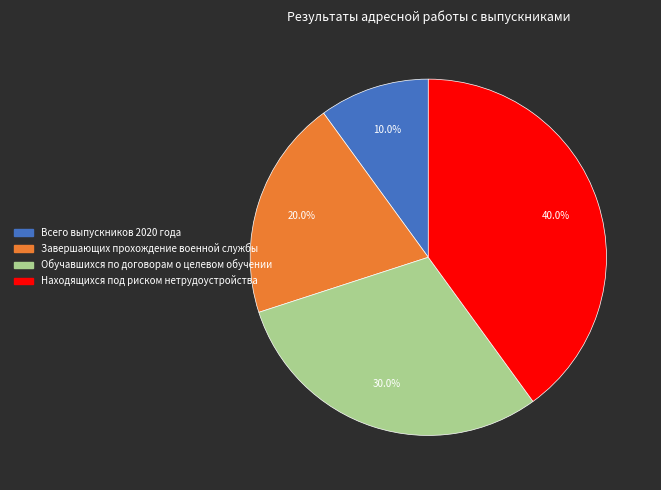

To the nearest percent, what is the difference between the largest and smallest slice percentages?

30%